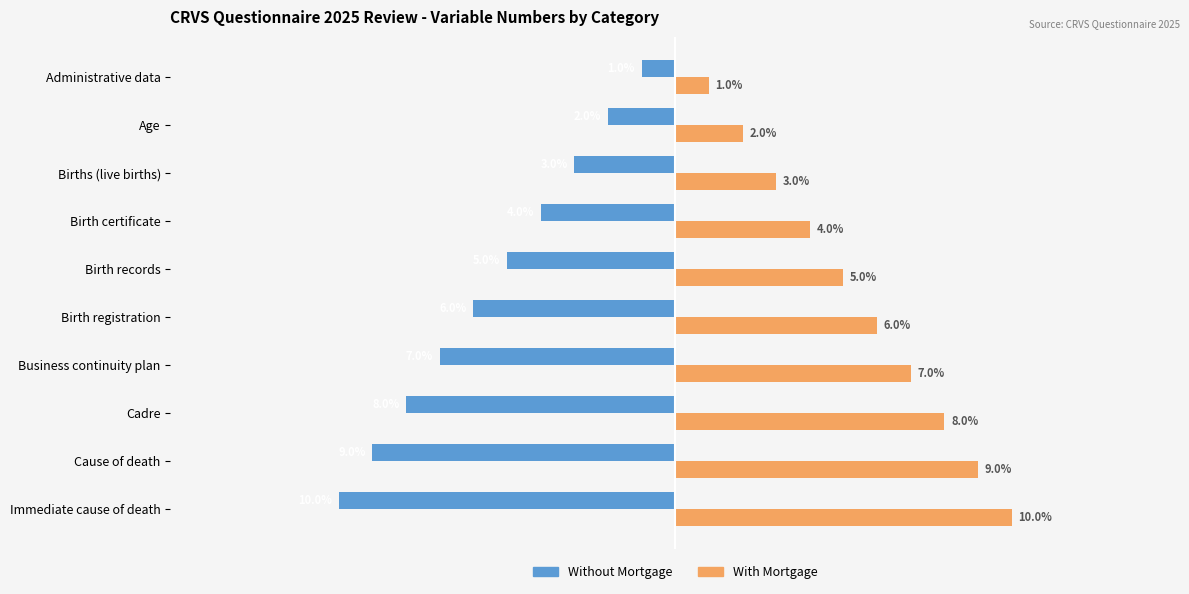

List the labels in order of Without Mortgage value, smallest first.

Immediate cause of death, Cause of death, Cadre, Business continuity plan, Birth registration, Birth records, Birth certificate, Births (live births), Age, Administrative data